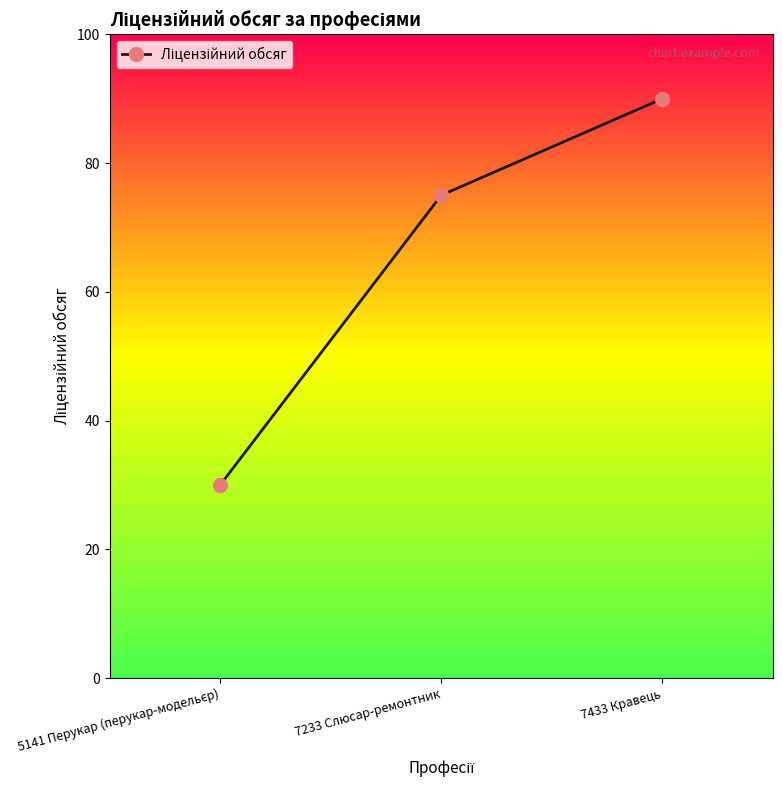

How many data points are less than 75?

1